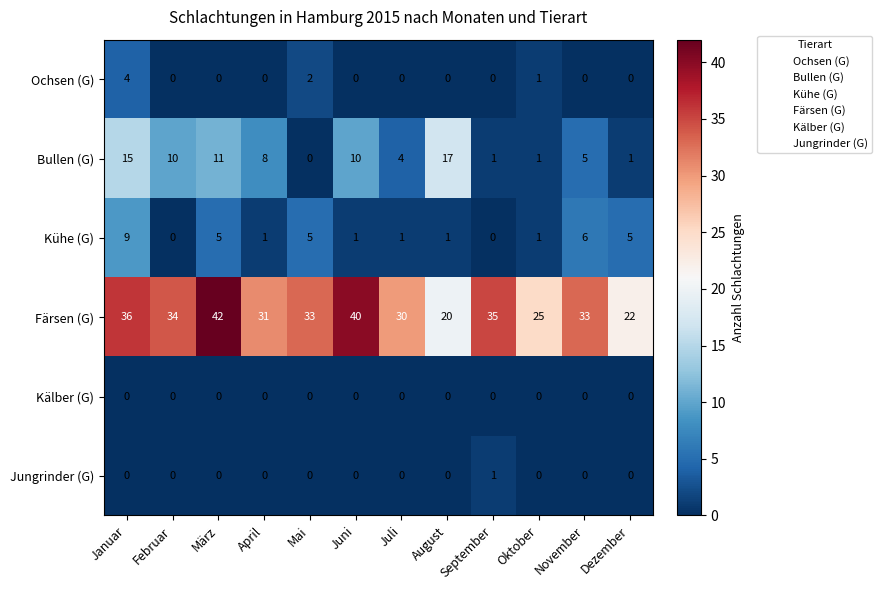

How many values in the Bullen (G) series are below 8?

6